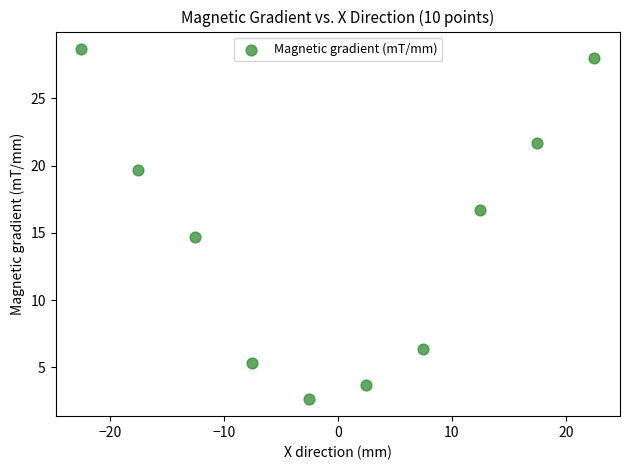

What Y value in the scatter plot is closest to 15?

14.7